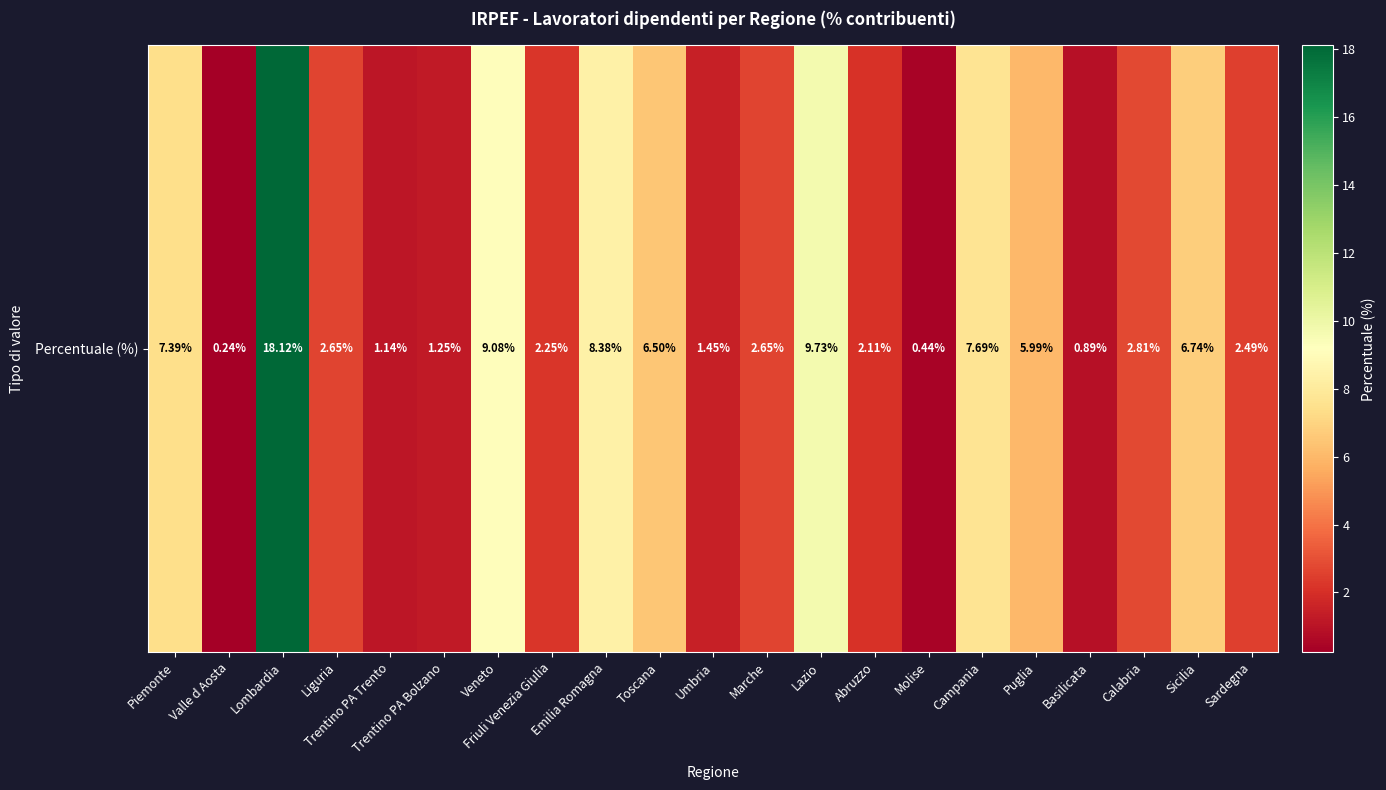

What is the ratio of the value at Puglia to the value at Sardegna?

2.4